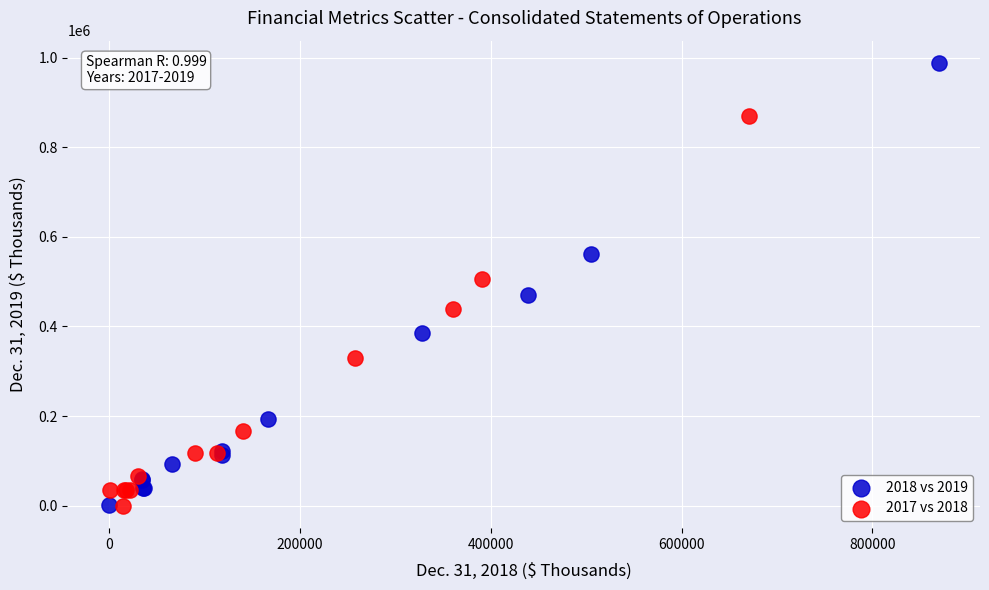

Which series has the largest Y range (max minus min)?

2018 vs 2019